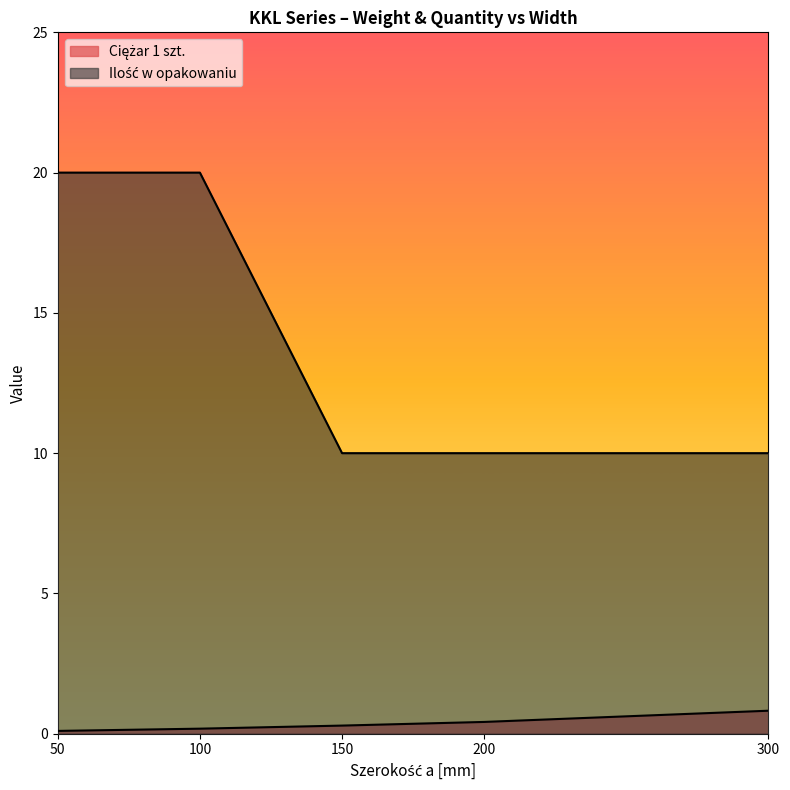

At which category is the sum across all series the highest?

100